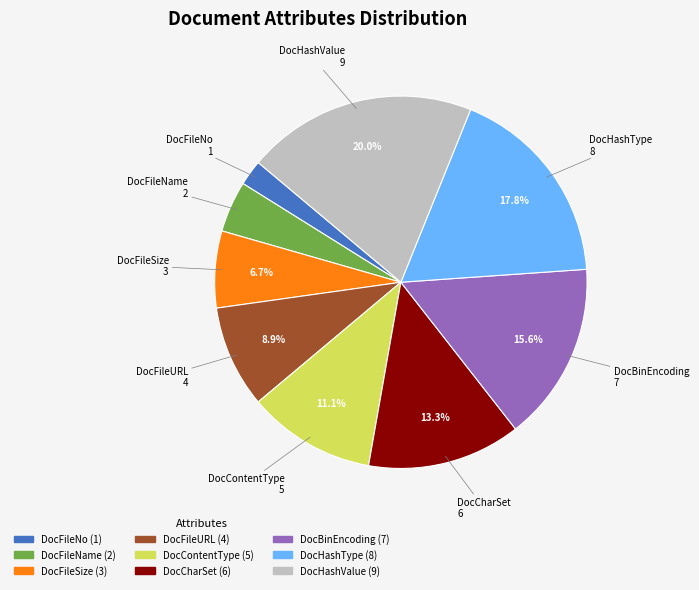

Does any single category account for the majority?

No